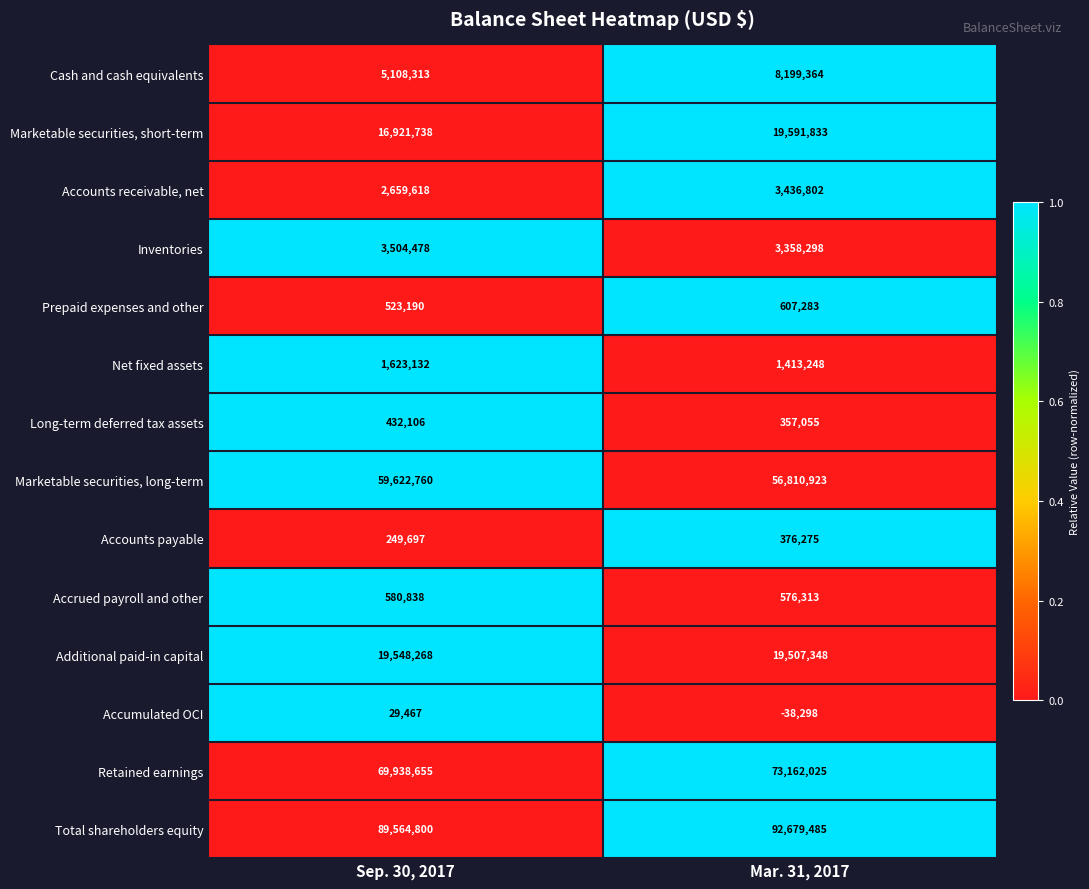

Reading left to right, transcribe all the data shown in this chart.

Cash and cash equivalents: 5108313	8199364
Marketable securities, short-term: 16921738	19591833
Accounts receivable, net: 2659618	3436802
Inventories: 3504478	3358298
Prepaid expenses and other: 523190	607283
Net fixed assets: 1623132	1413248
Long-term deferred tax assets: 432106	357055
Marketable securities, long-term: 59622760	56810923
Accounts payable: 249697	376275
Accrued payroll and other: 580838	576313
Additional paid-in capital: 19548268	19507348
Accumulated OCI: 29467	-38298
Retained earnings: 69938655	73162025
Total shareholders equity: 89564800	92679485